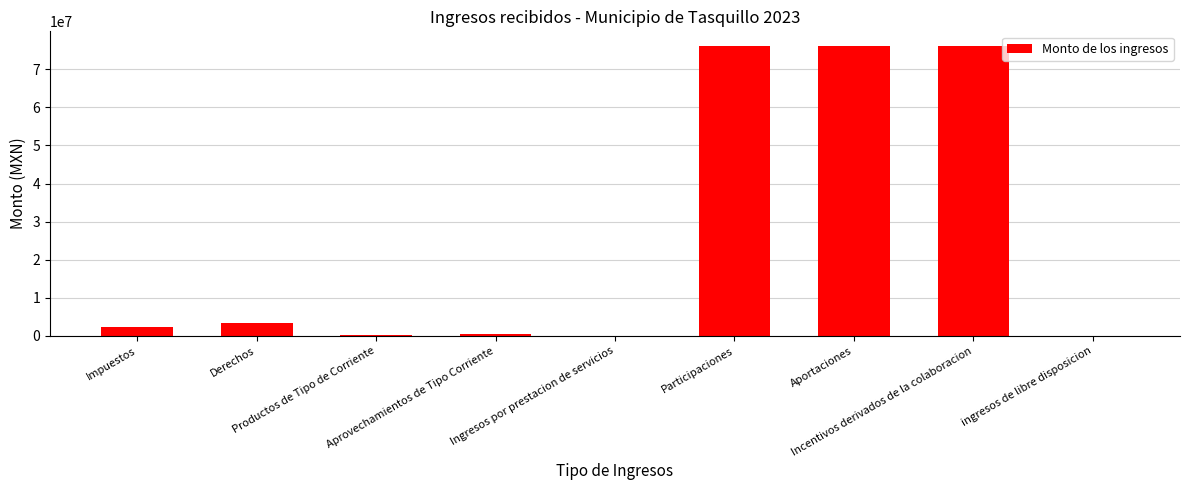

What is the sum of all values?

234962891.1